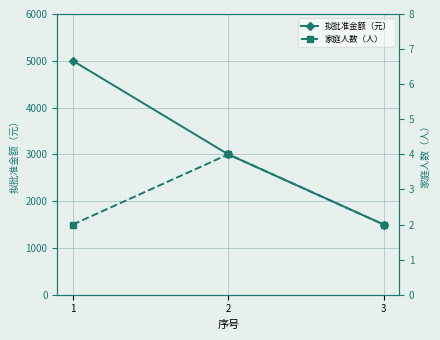

Reading right to left, what are all the values shown in this chart?

拟批准金额（元）: 1500	3000	5000
家庭人数（人）: 2	4	2